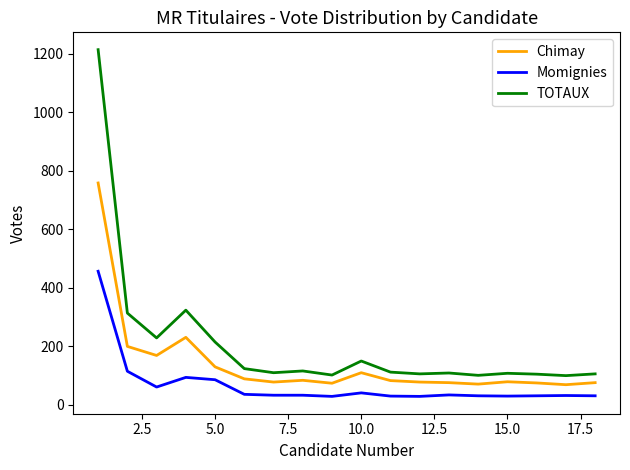

Rank the series by their average value, from lowest to highest.

Momignies, Chimay, TOTAUX